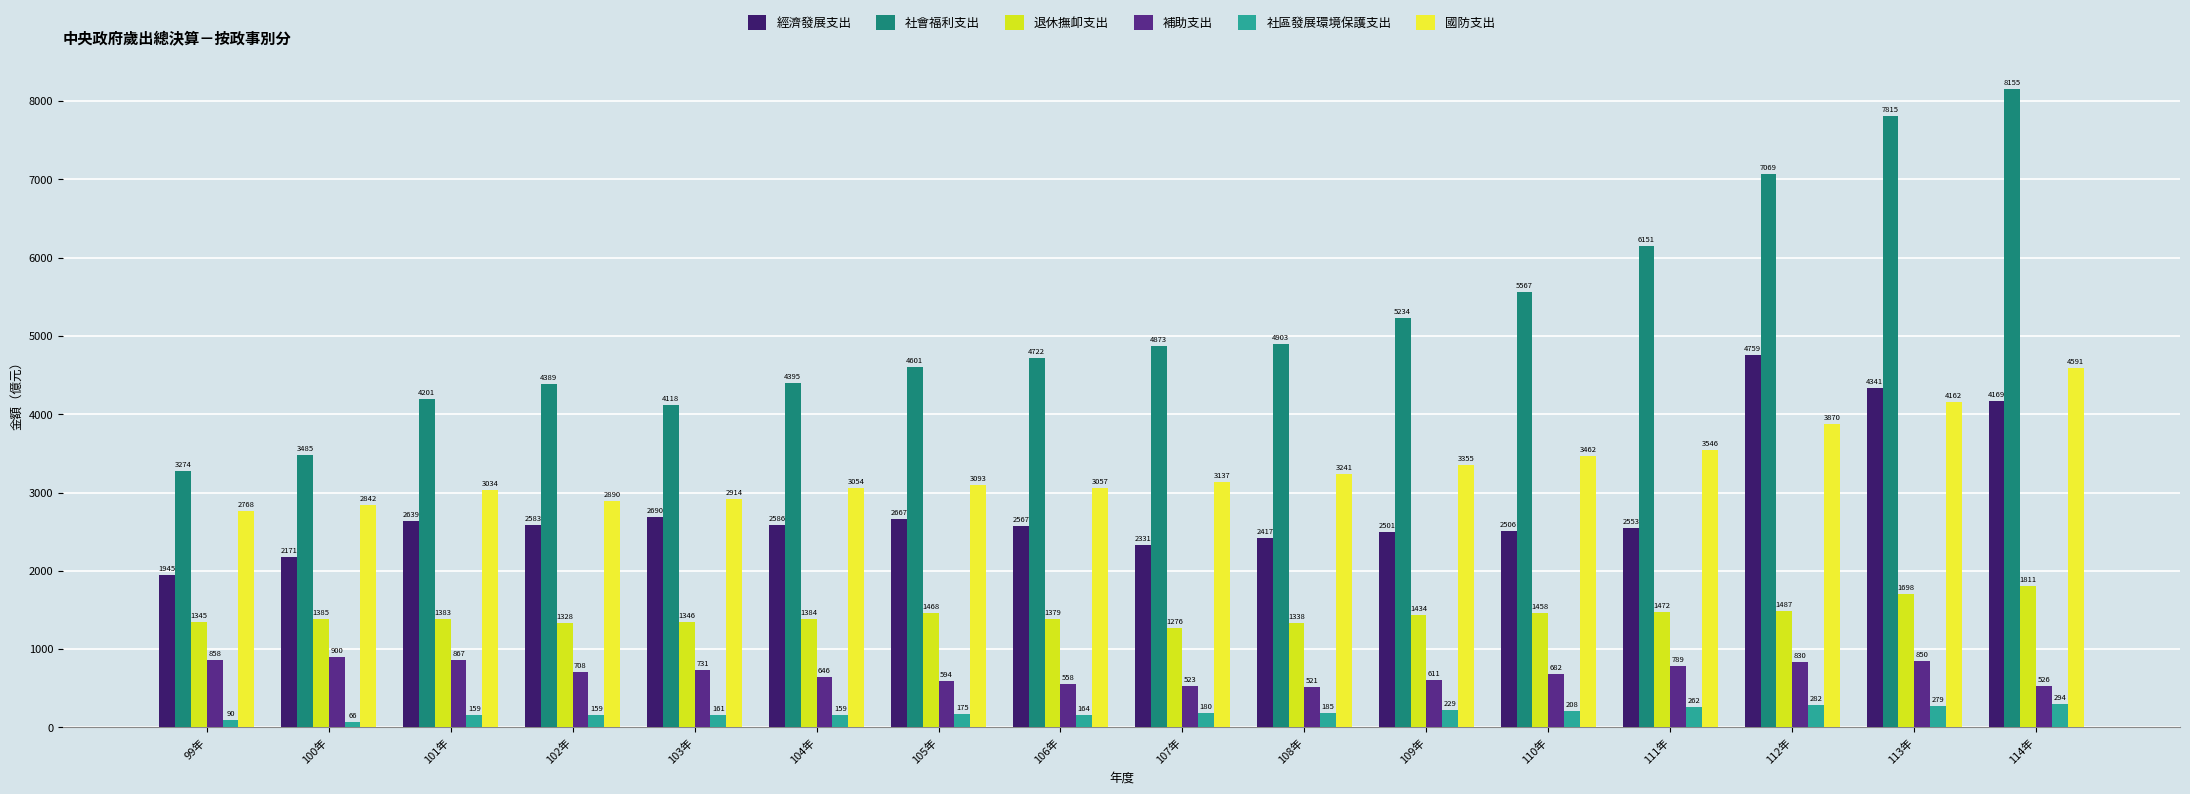

What is the average value of the 補助支出 series?

700